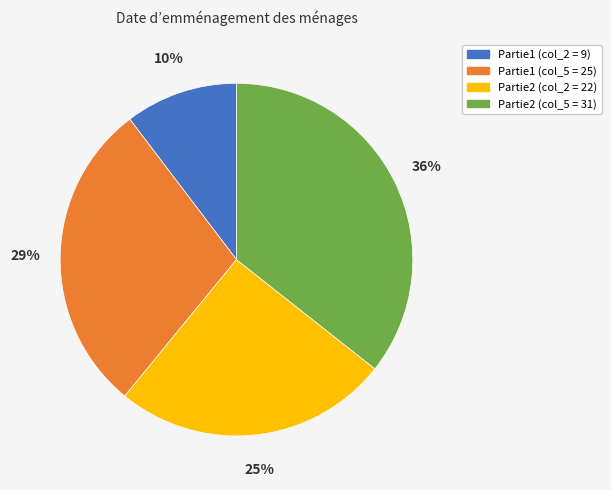

To the nearest percent, what is the combined percentage of Partie1 (col_5 = 25) and Partie2 (col_2 = 22)?

54%